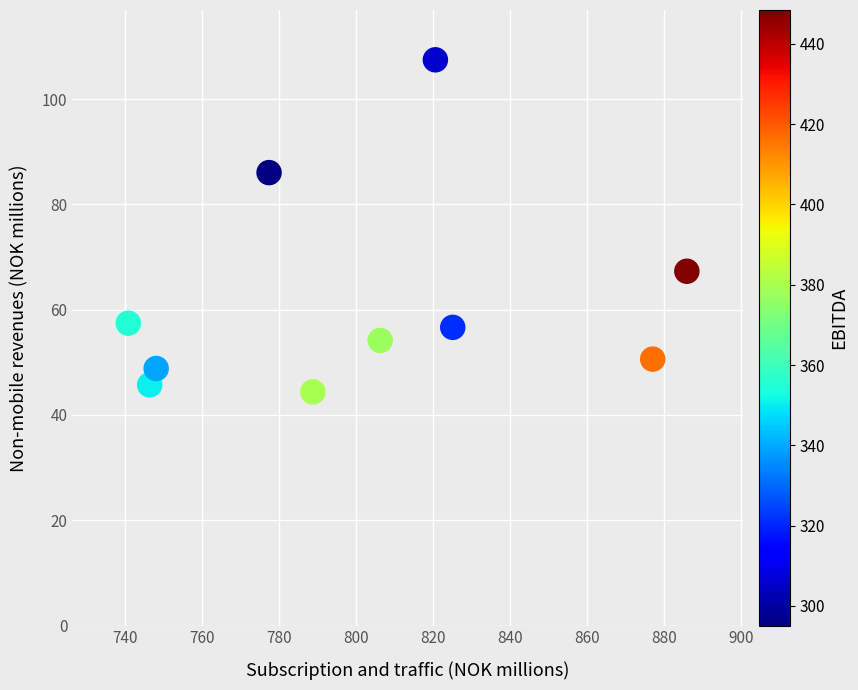

What is the range of X values (max minus min)?

145.1